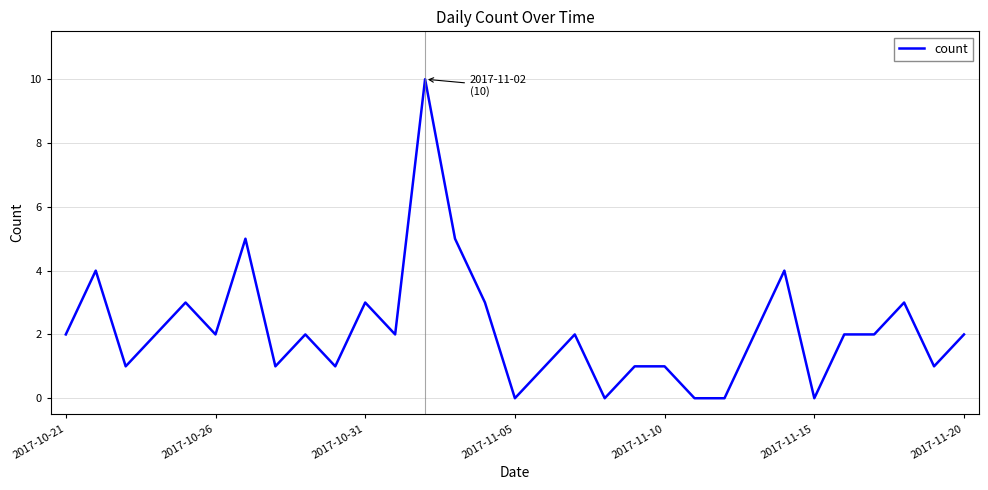

What is the greatest value displayed?

10